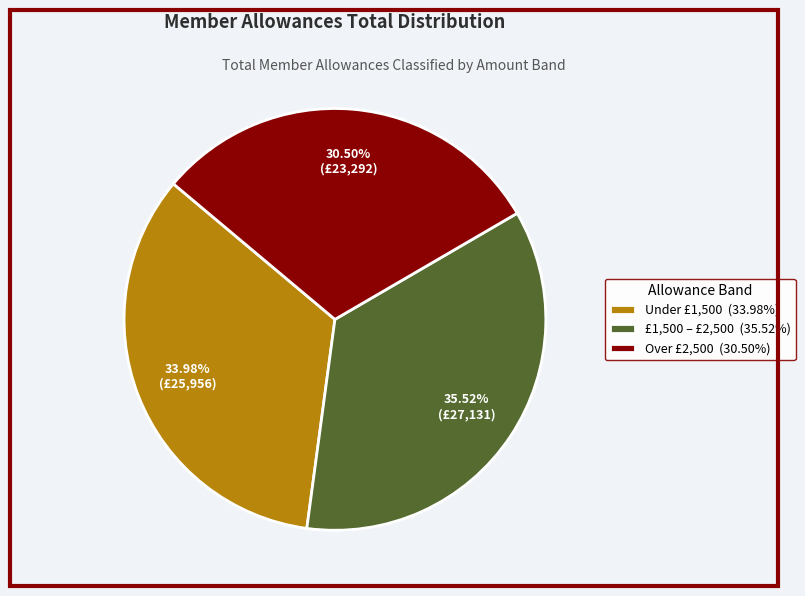

Is Under £1,500 (33.98%) the majority of the pie?

No